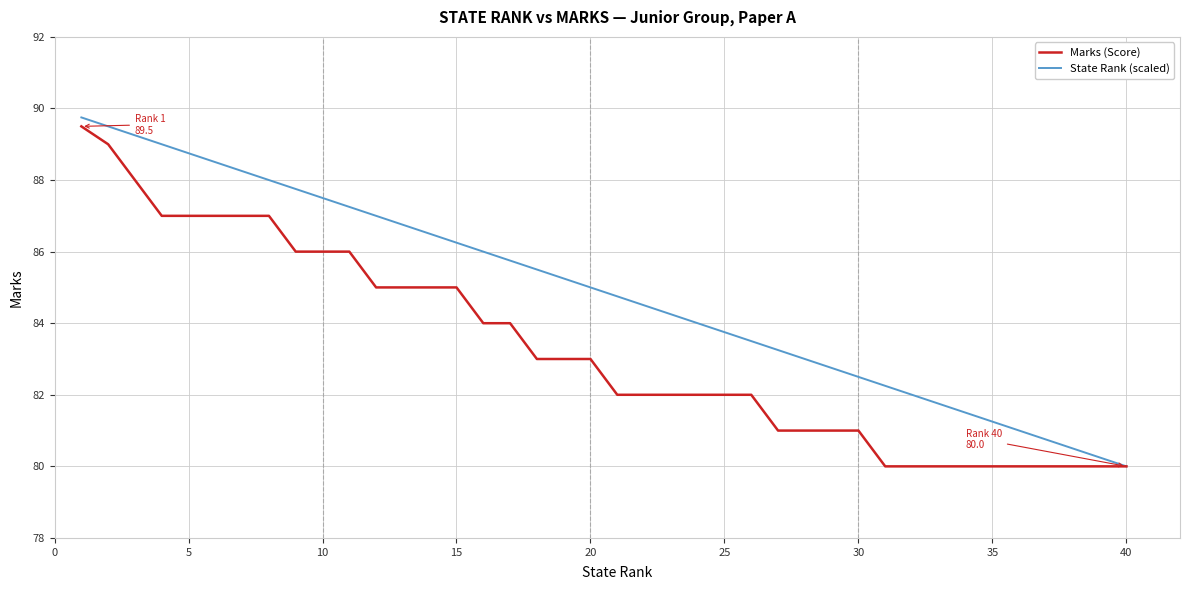

What is the difference between the second highest and minimum values in the State Rank (scaled) series?

9.5